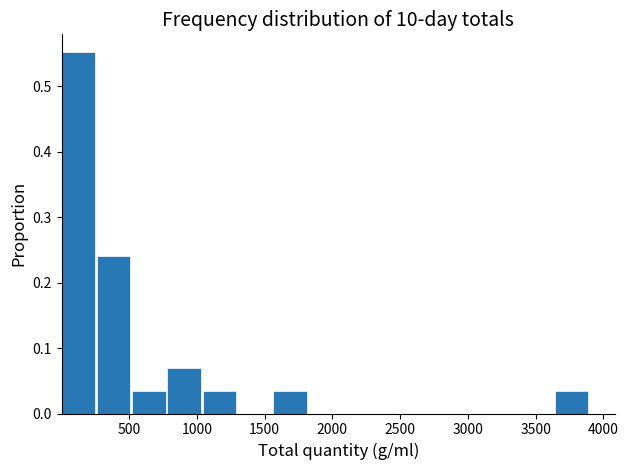

Reading left to right, transcribe this chart: for each bar, give the range it covers on the x-axis and its height. Neither the bar edges nor the heights are printed on the chart, so give them approximately, as read against the axes.

0 to 250: 0.55
250 to 500: 0.24
500 to 800: 0.03
800 to 1050: 0.07
1050 to 1300: 0.03
1300 to 1550: 0
1550 to 1800: 0.03
1800 to 2100: 0
2100 to 2350: 0
2350 to 2600: 0
2600 to 2850: 0
2850 to 3100: 0
3100 to 3400: 0
3400 to 3650: 0
3650 to 3900: 0.03